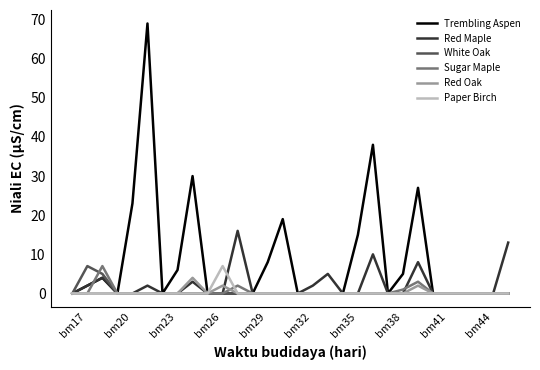

Which series has the largest range (max minus min)?

Trembling Aspen